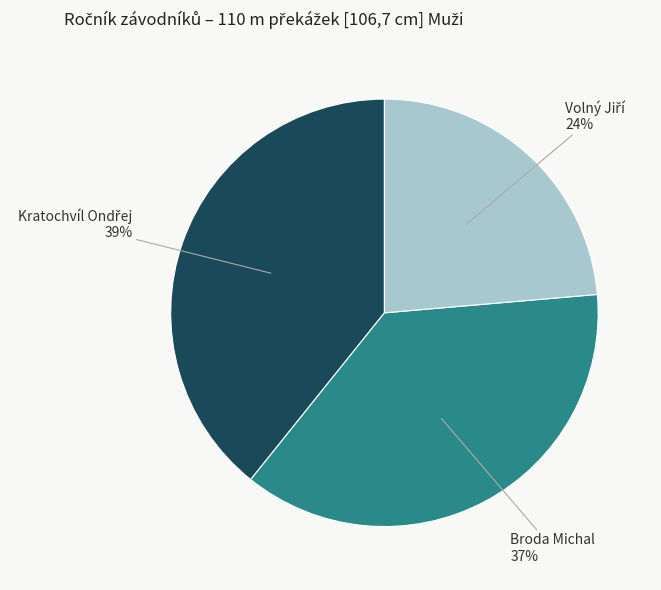

To the nearest percent, what is the average slice percentage?

33%